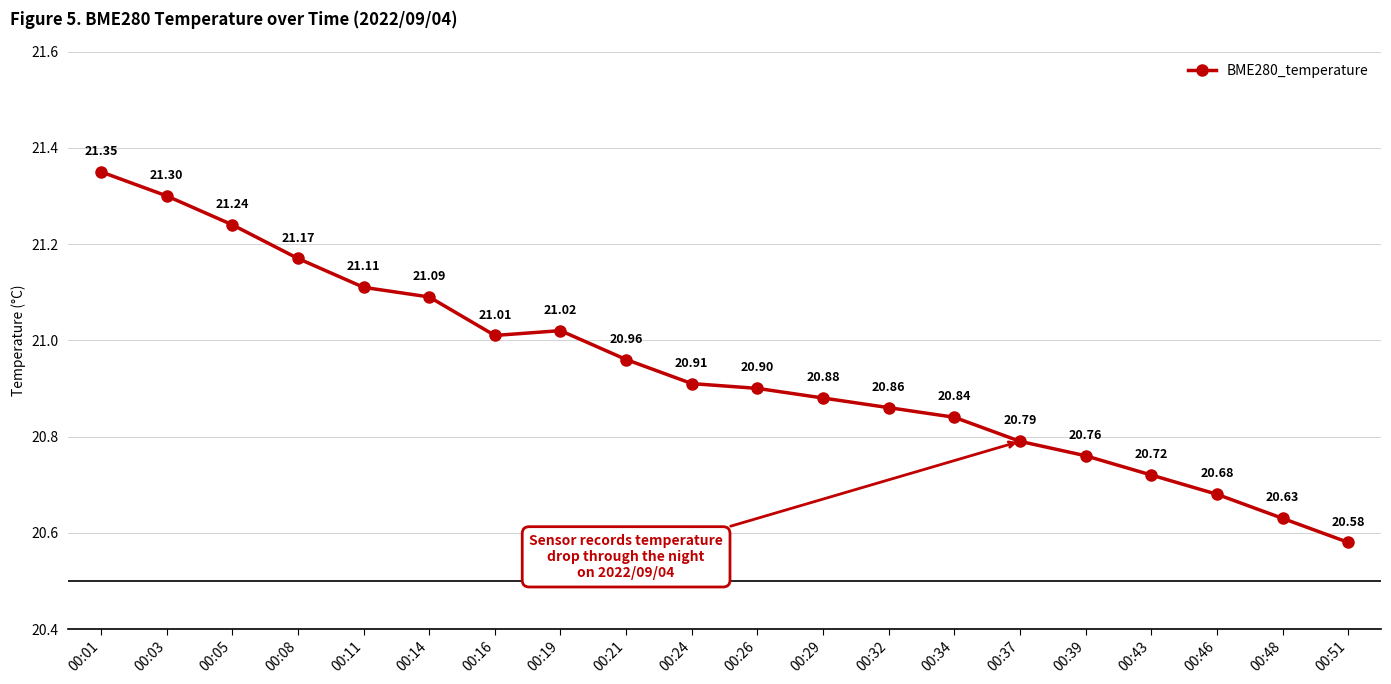

List the labels in order of value, smallest first.

00:51, 00:48, 00:46, 00:43, 00:39, 00:37, 00:34, 00:32, 00:29, 00:26, 00:24, 00:21, 00:16, 00:19, 00:14, 00:11, 00:08, 00:05, 00:03, 00:01